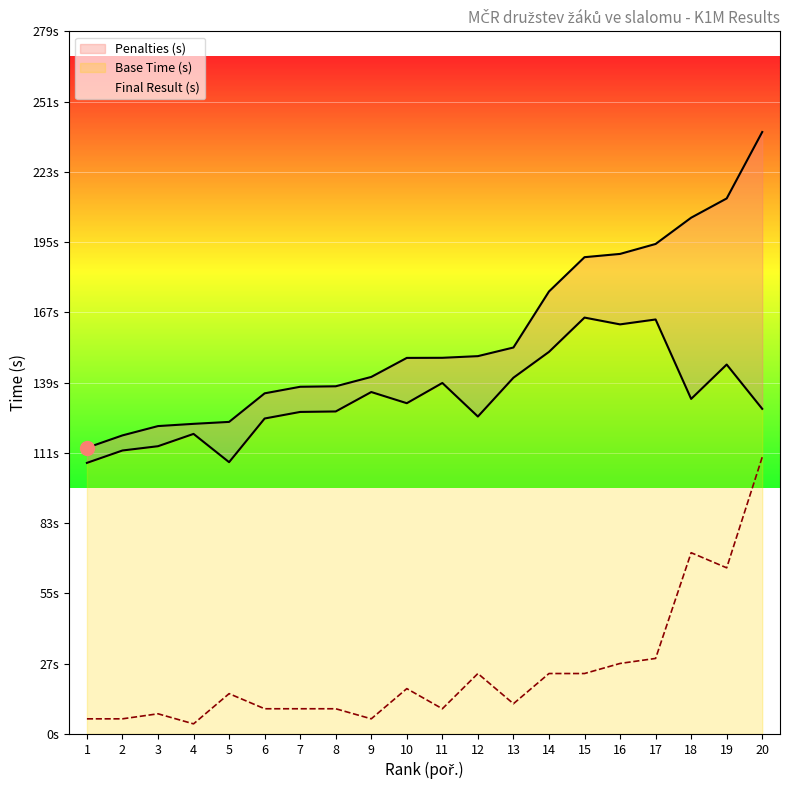

True or false: Penalties (s) and Base Time (s) intersect in this chart.

False